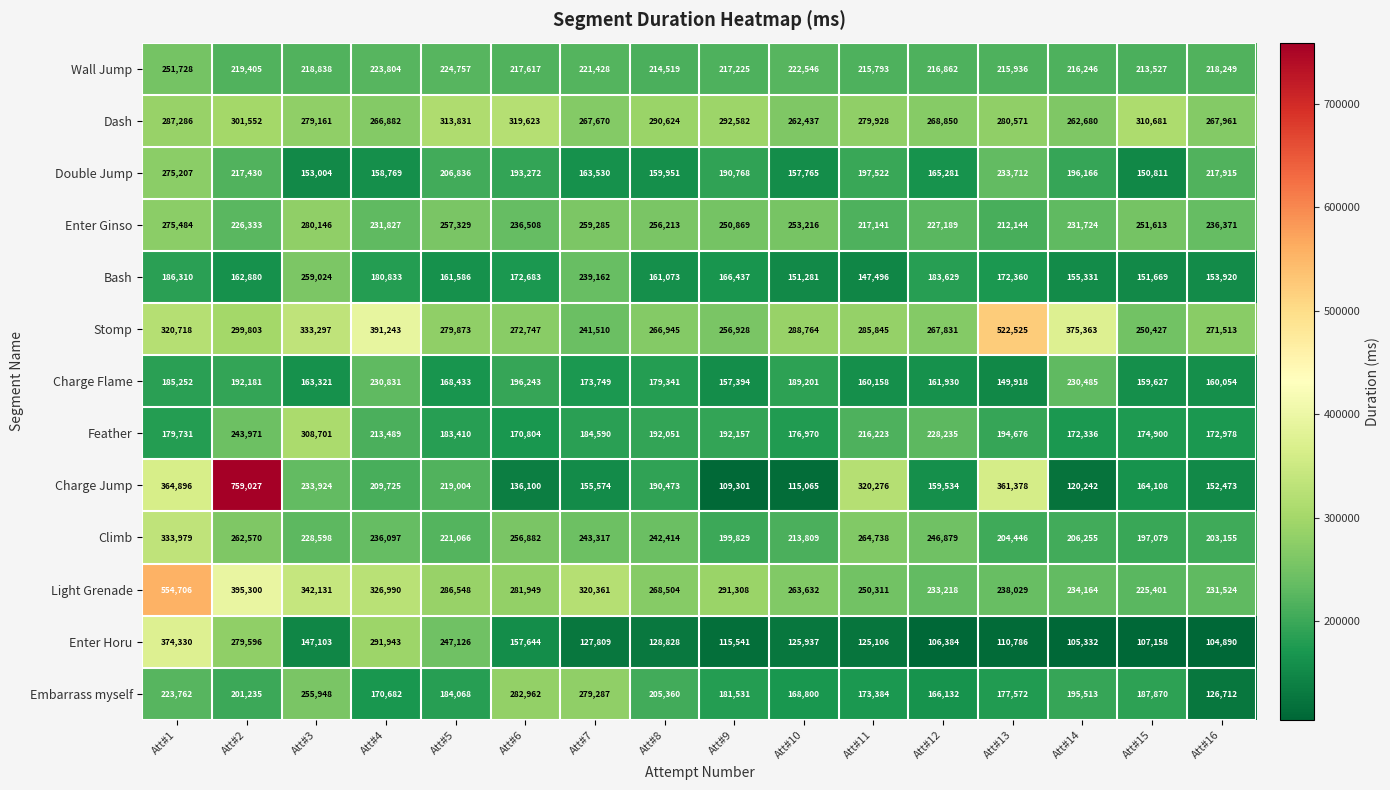

Which label corresponds to the smallest value in the chart?

Att#16